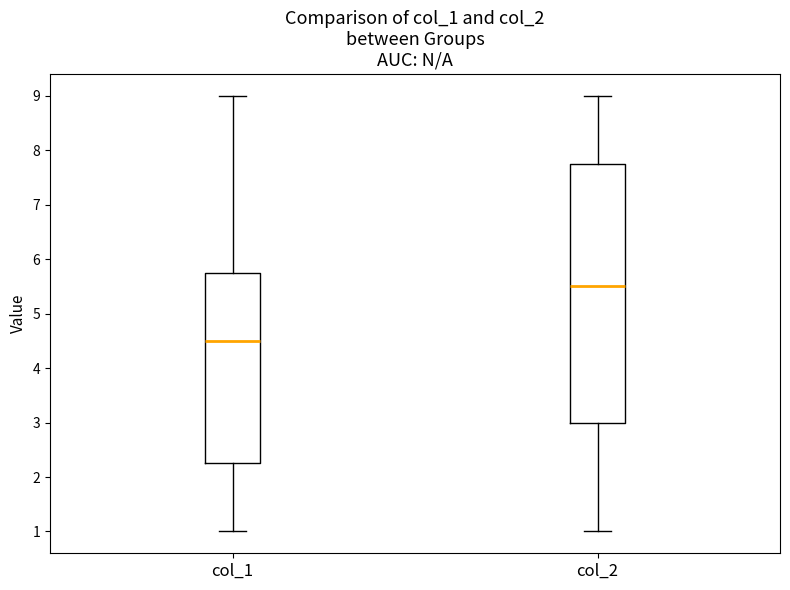

Which box's median line is the lowest?

col_1